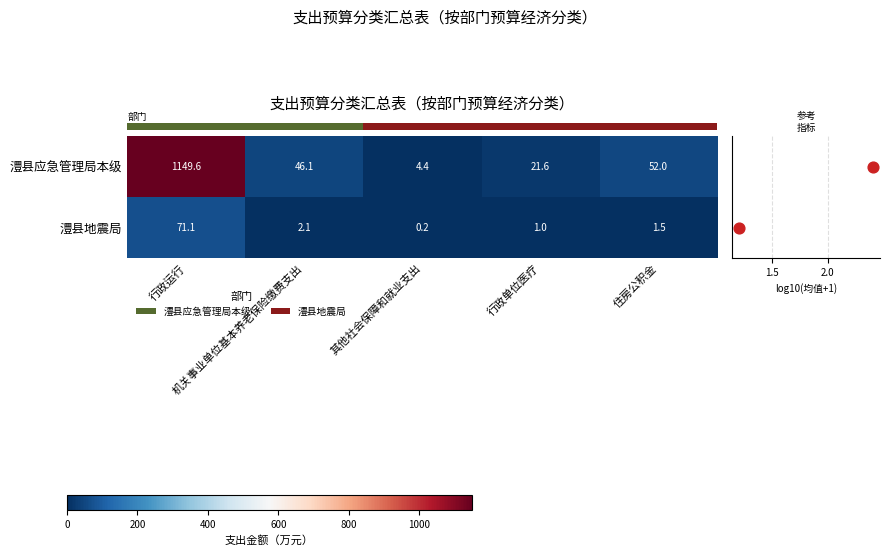

How many categories are shown in the chart?

5